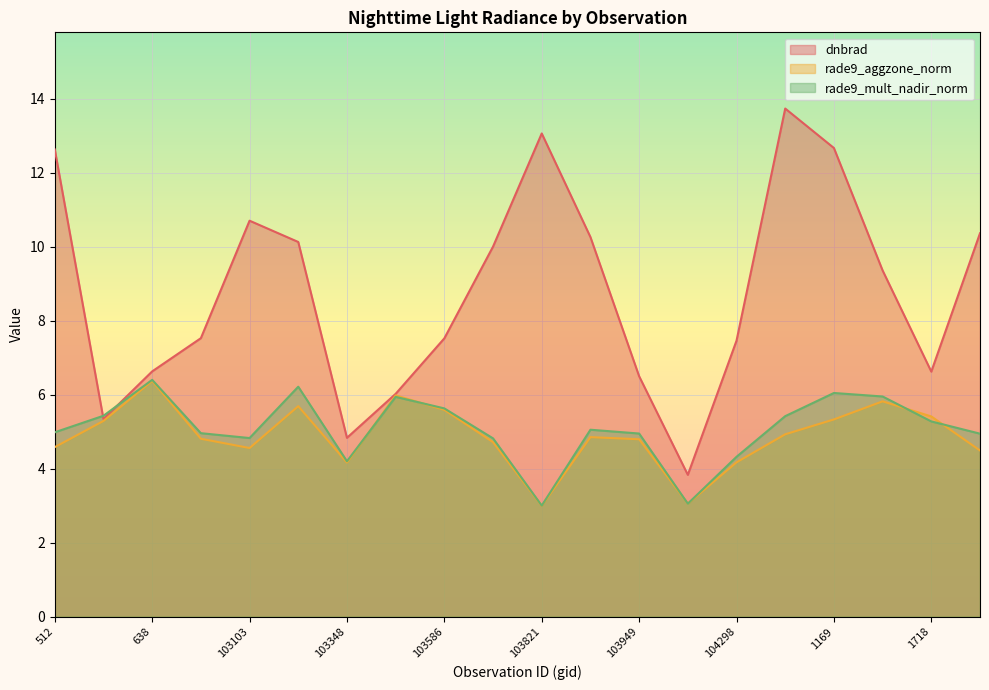

At which label does rade9_aggzone_norm first exceed 4?

512